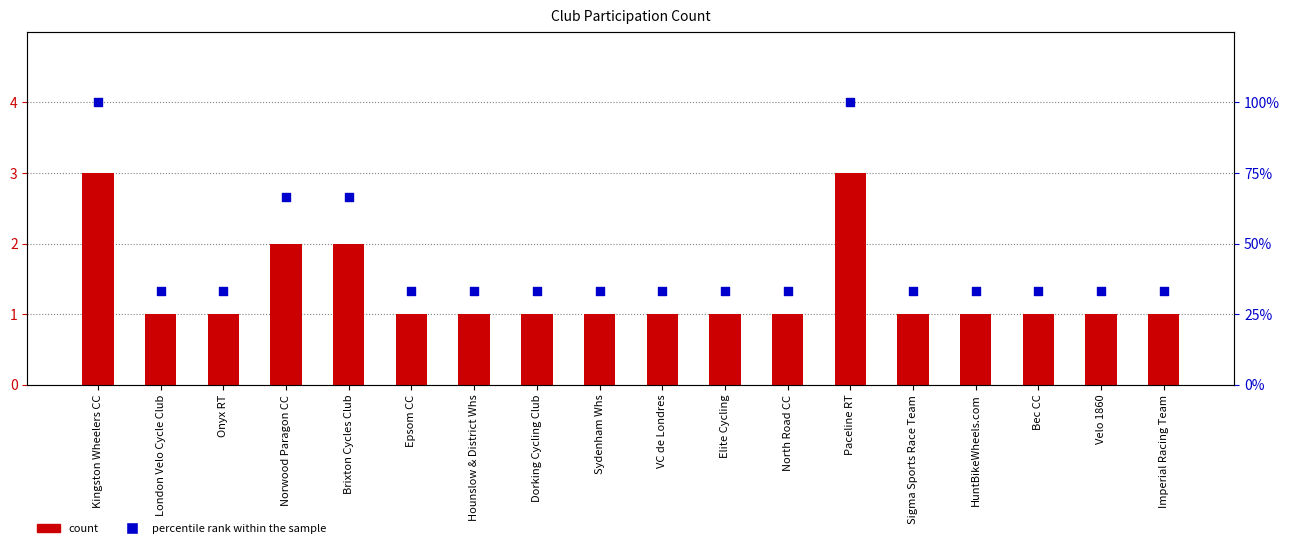

Which series has the widest spread of Y values?

percentile rank within the sample